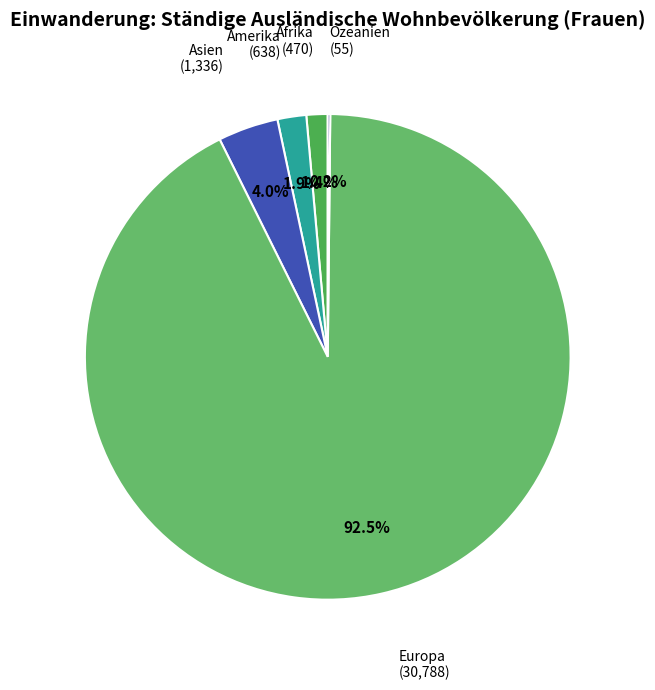

Which has a higher value, Amerika or Asien?

Asien